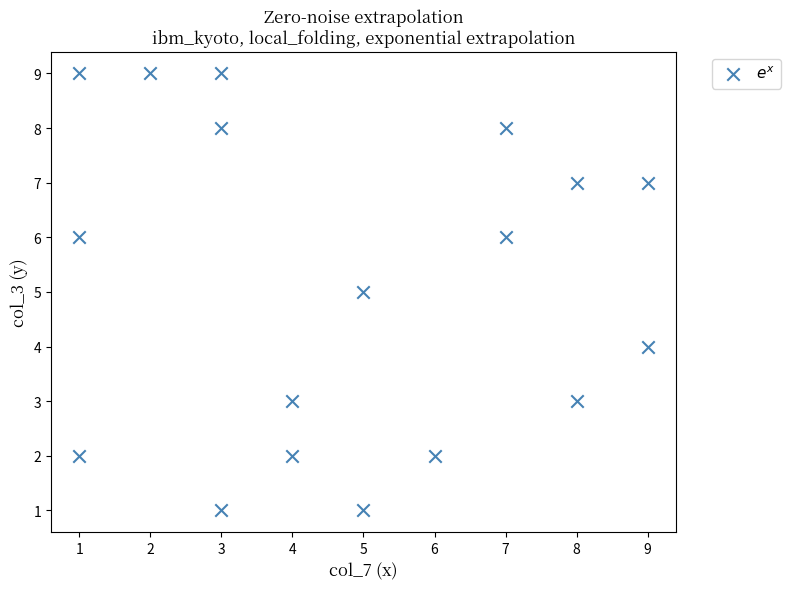

How many data points are displayed?

18